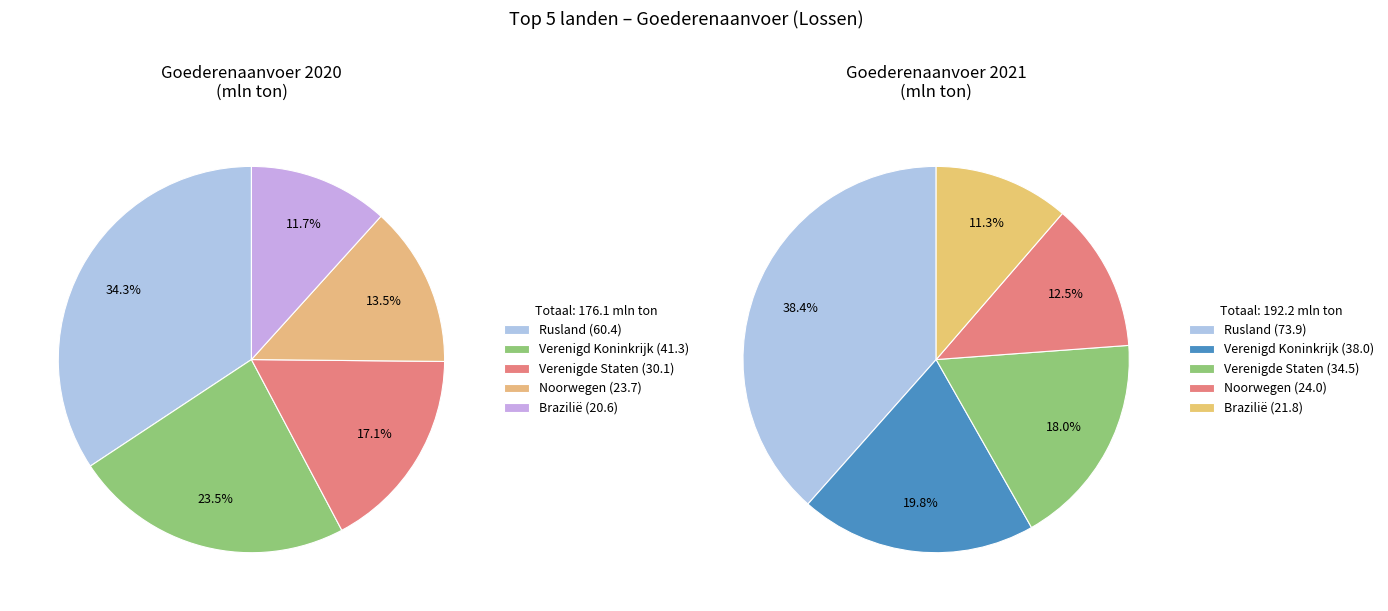

Is there a majority slice in this chart?

No